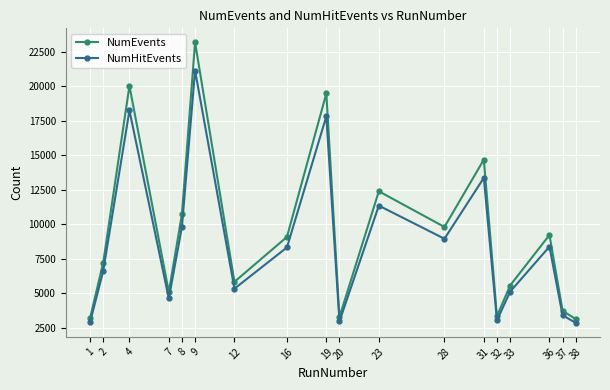

True or false: NumEvents has more than 2 points higher than both neighbors.

True